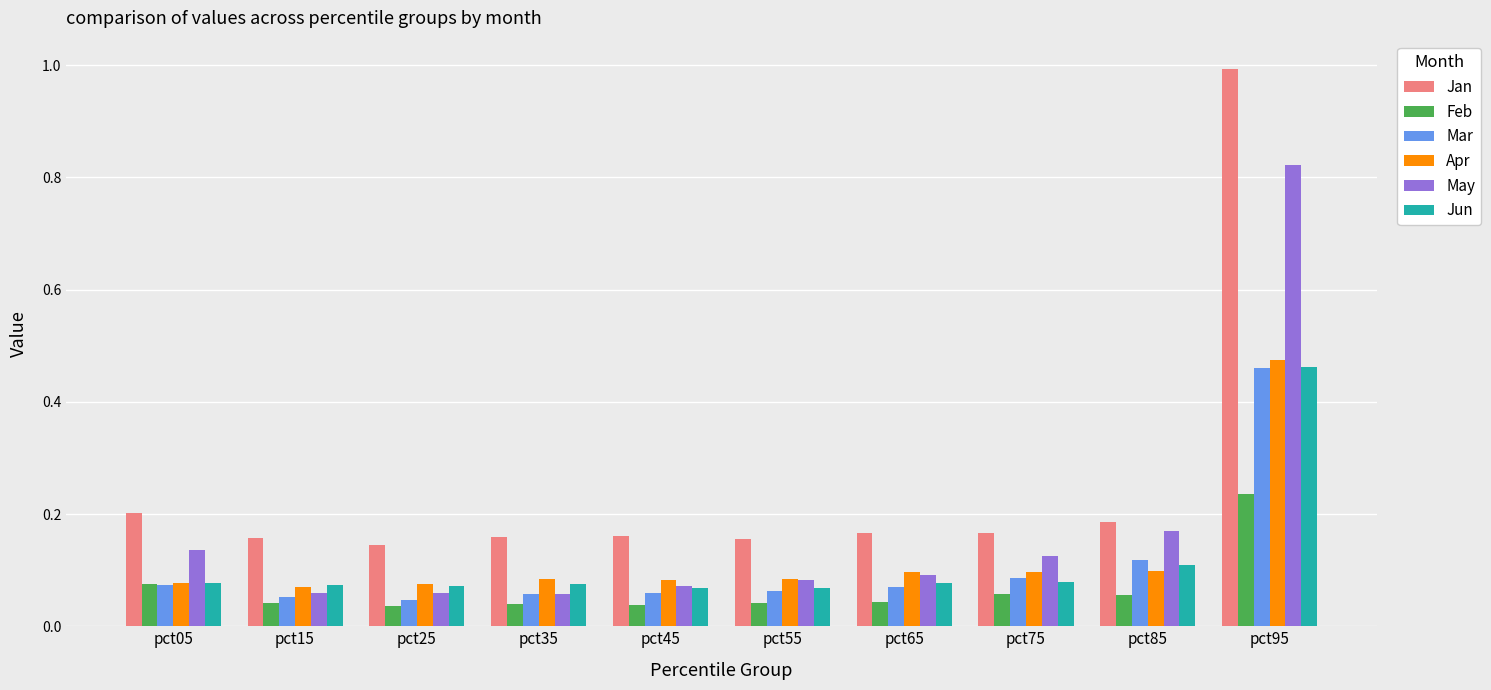

Which category has the highest value in the Feb series?

pct95